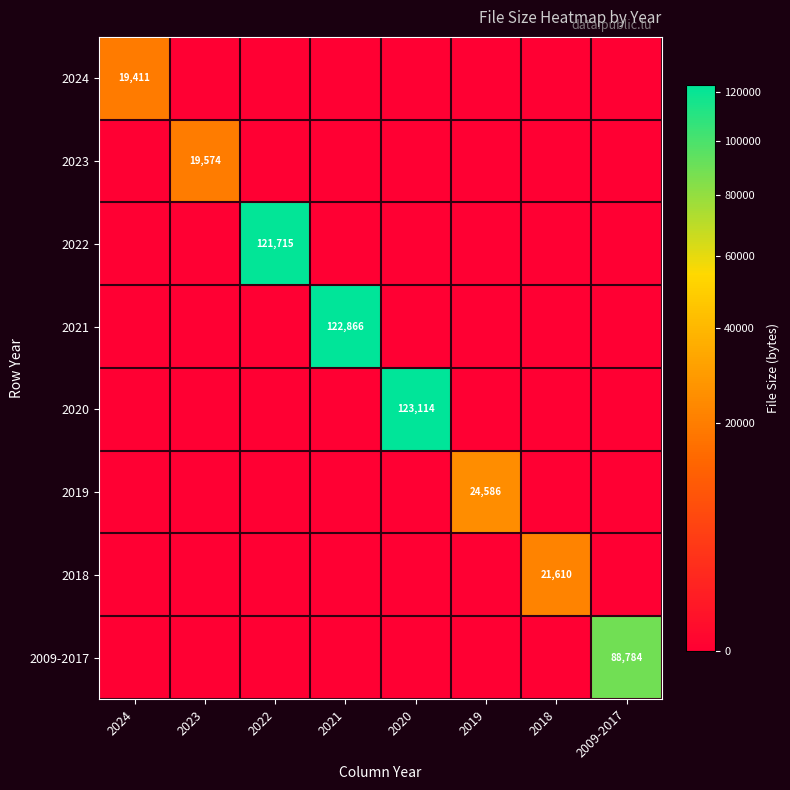

The 2020 series shows 42771 at 2020. True or false?

False